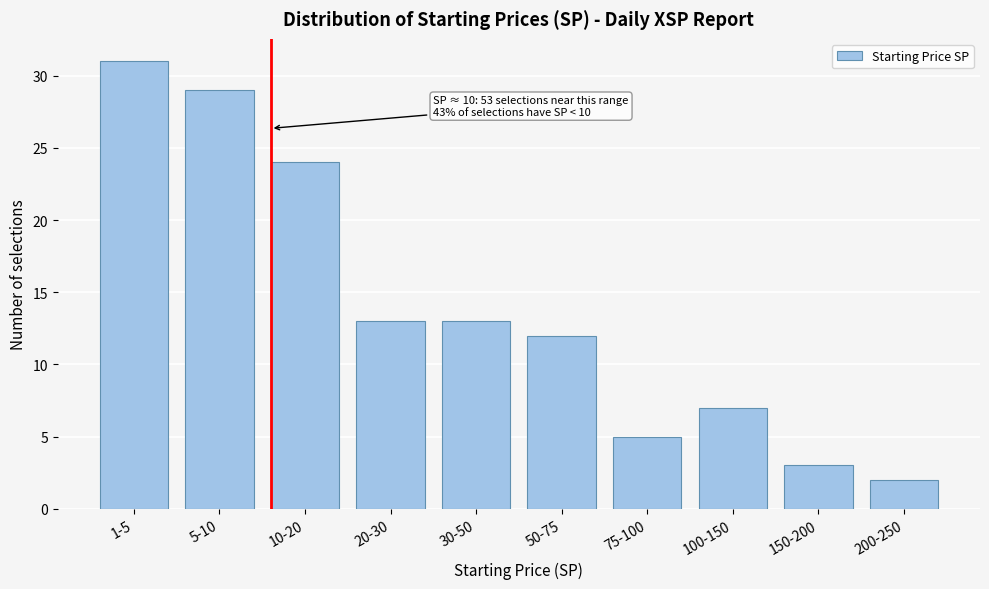

Reading left to right, extract all data points from this chart.

1-5=31	5-10=29	10-20=24	20-30=13	30-50=13	50-75=12	75-100=5	100-150=7	150-200=3	200-250=2